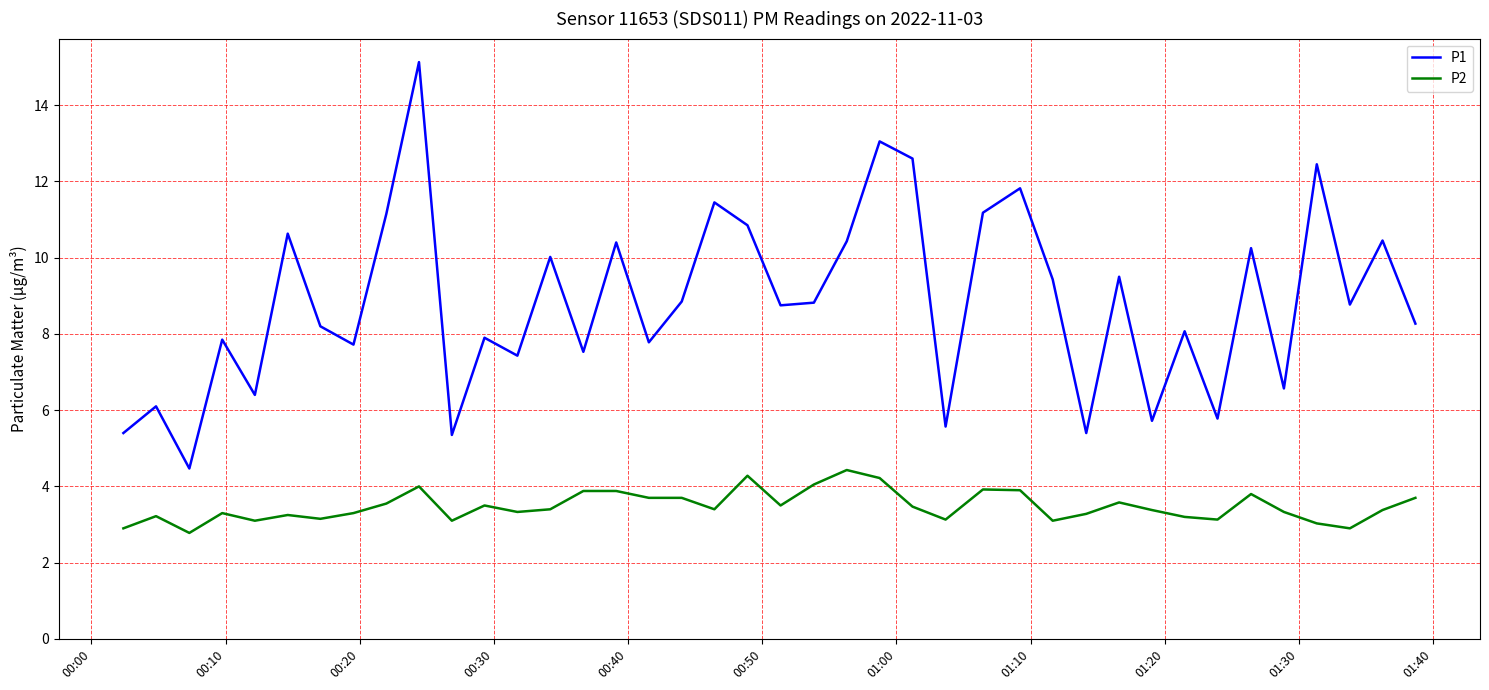

Which series has the largest total across all categories?

P1